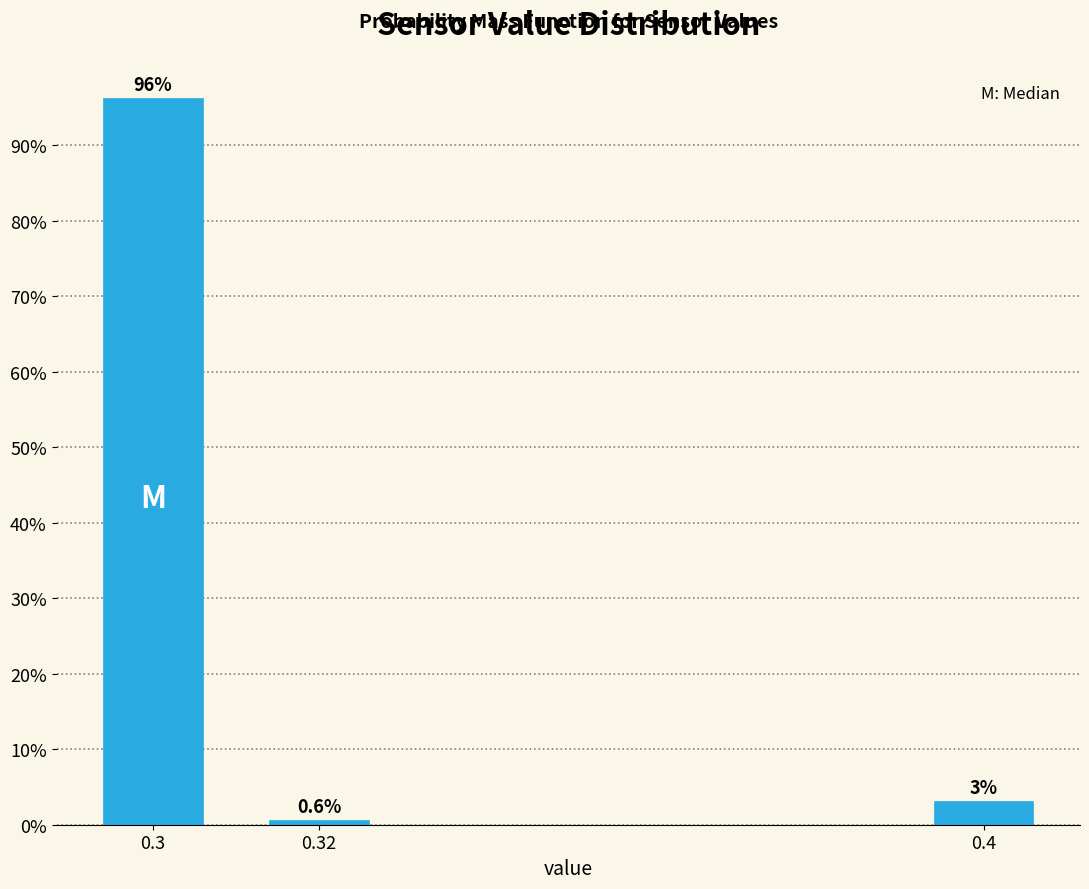

What is the value of the 1st bar from the left?

96.2